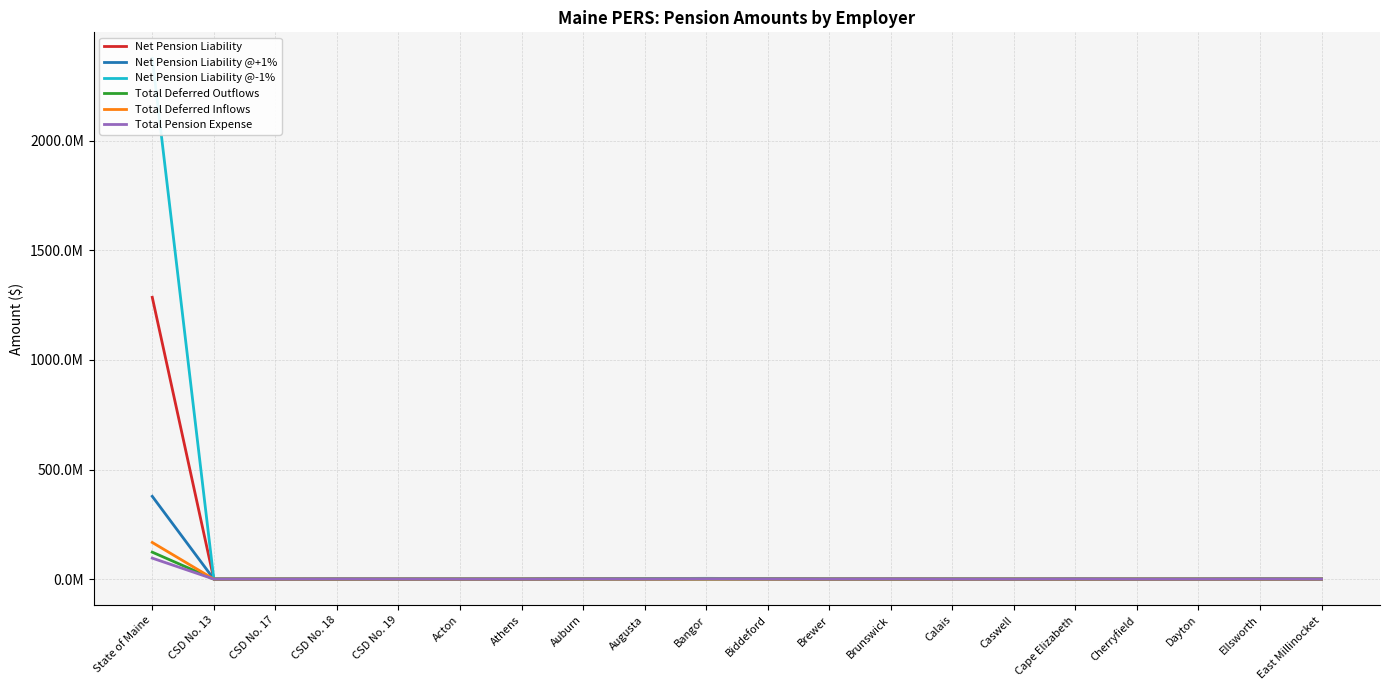

The Total Deferred Outflows series shows 52015 at Ellsworth. True or false?

False